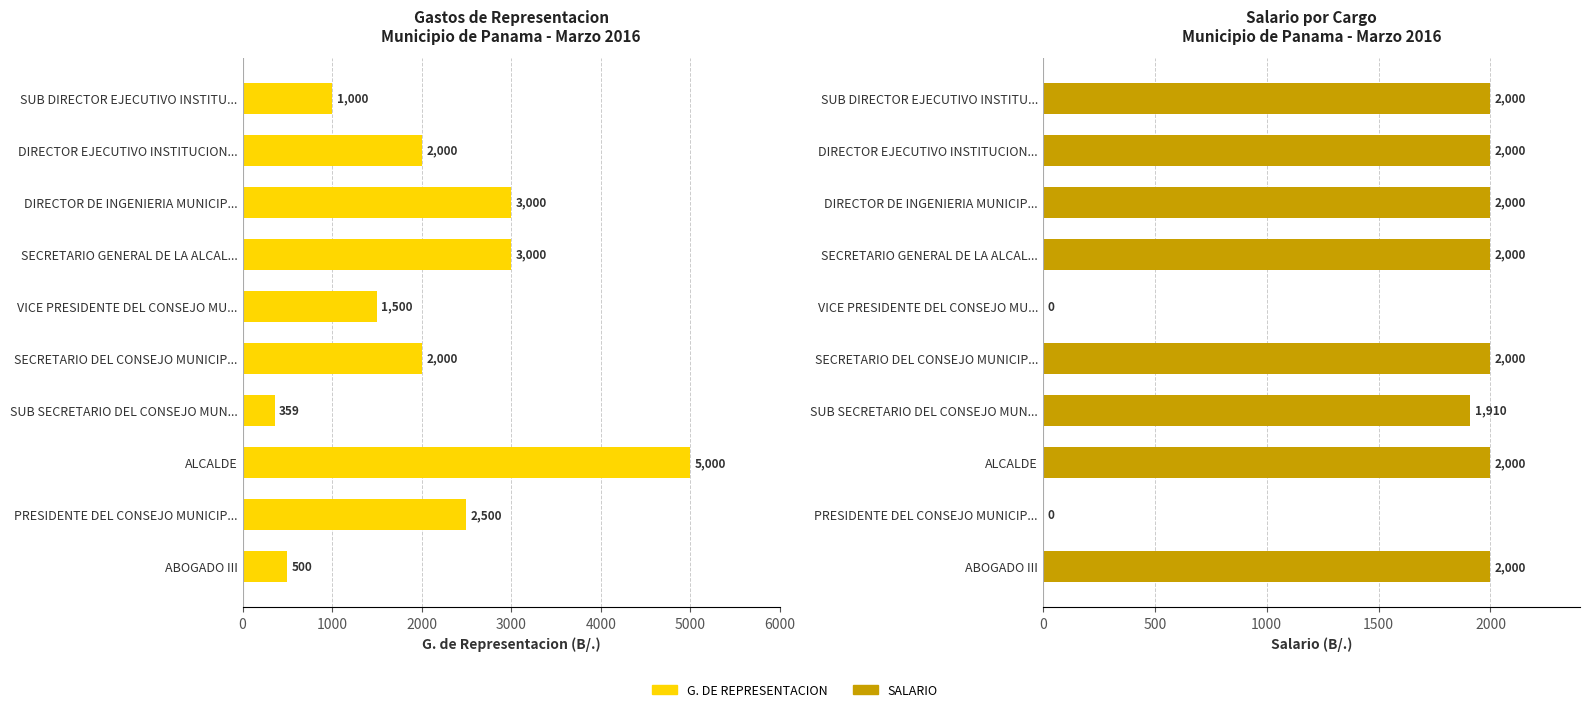

What is the sum of the SALARIO values at PRESIDENTE DEL CONSEJO MUNICIP... and SUB DIRECTOR EJECUTIVO INSTITU...?

2000